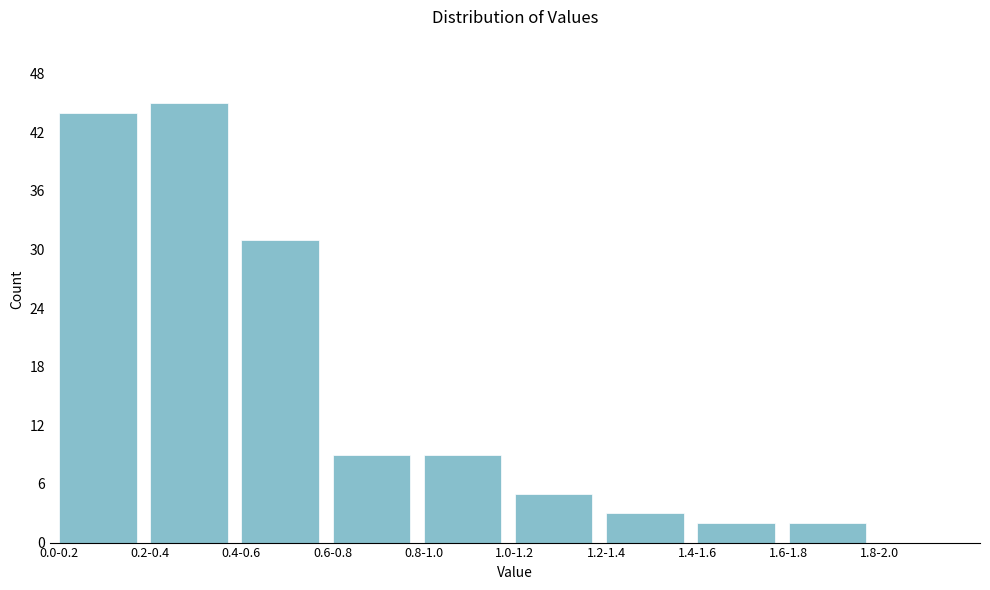

Reading left to right, list all the values displayed in this chart.

0.0-0.2=44	0.2-0.4=45	0.4-0.6=31	0.6-0.8=9	0.8-1.0=9	1.0-1.2=5	1.2-1.4=3	1.4-1.6=2	1.6-1.8=2	1.8-2.0=0